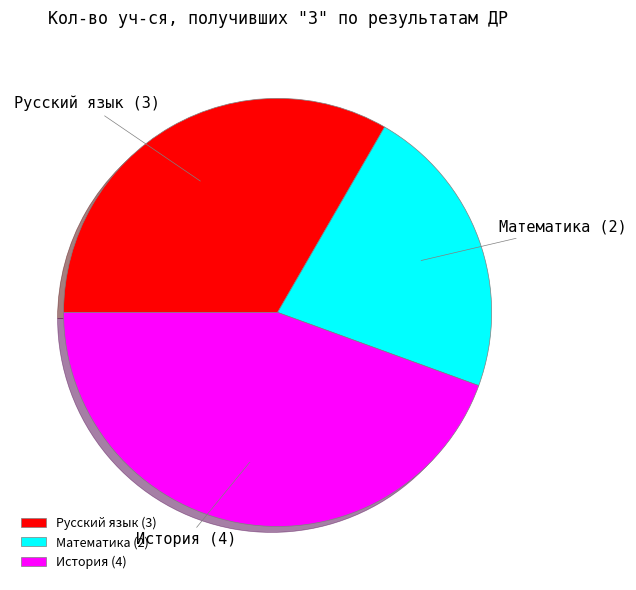

Combined, do Русский язык and Математика account for over 50%?

Yes